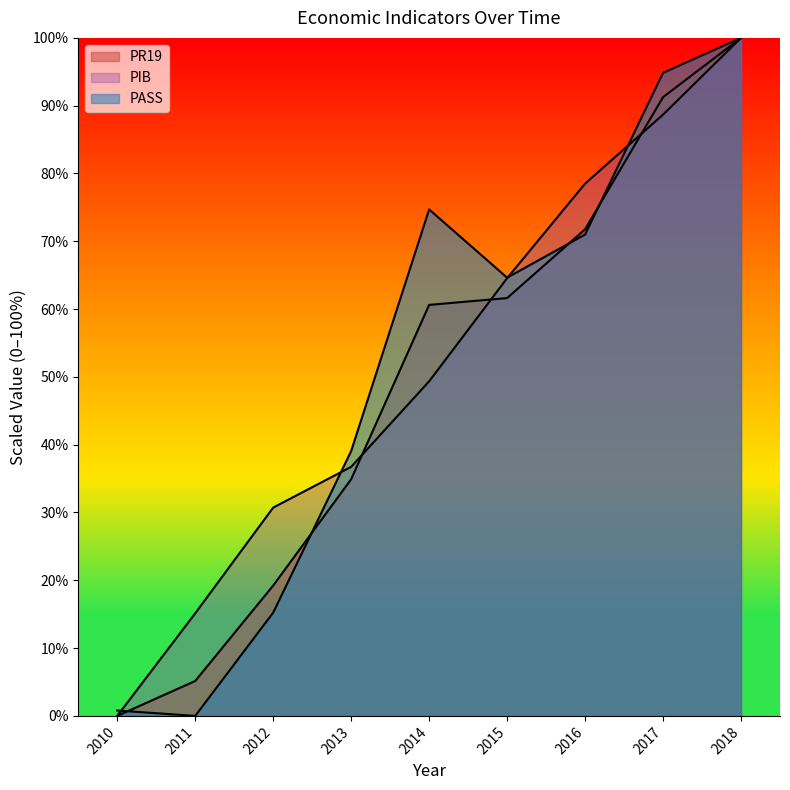

What is the spread (max minus min) of values at 2012?

15.5